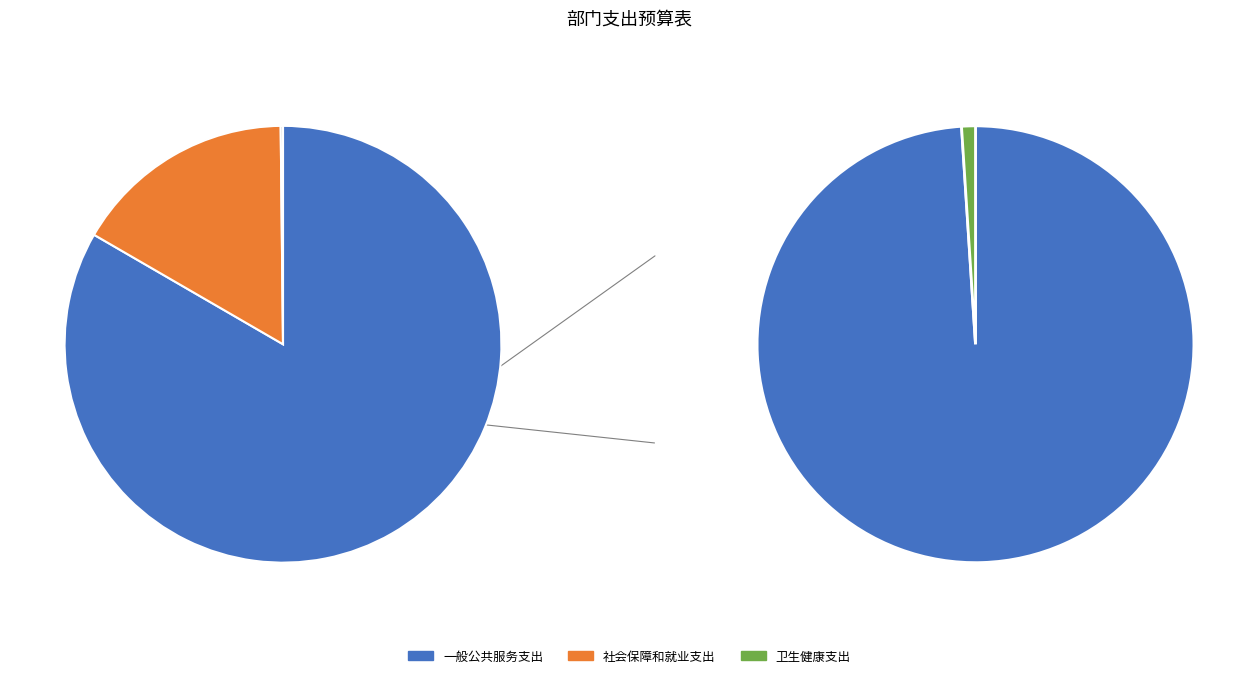

To the nearest percent, what is the average slice percentage?

33%